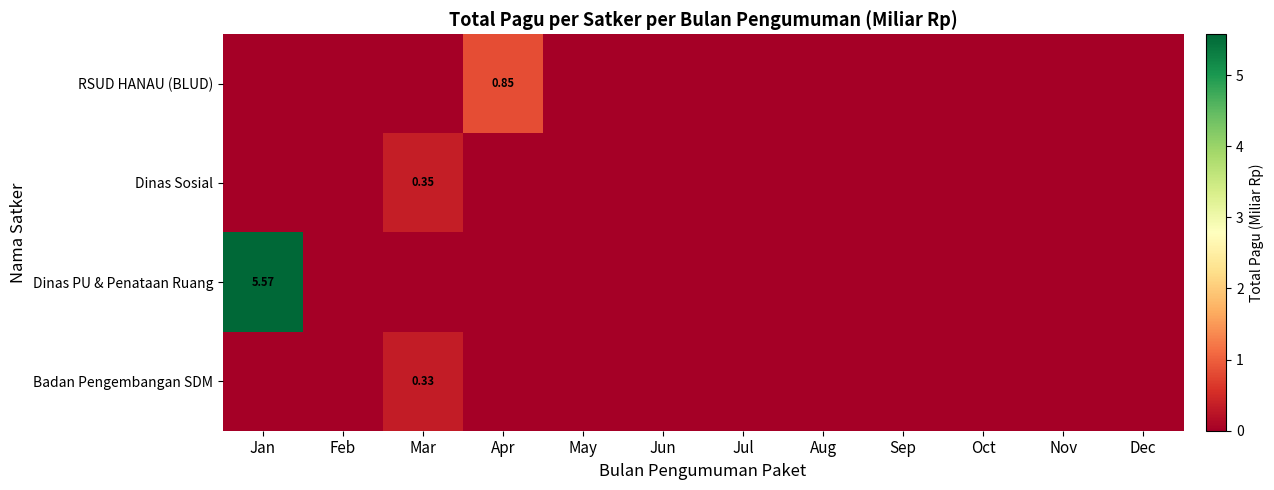

True or false: RSUD HANAU (BLUD) has a value of 0.0 at Jul.

True